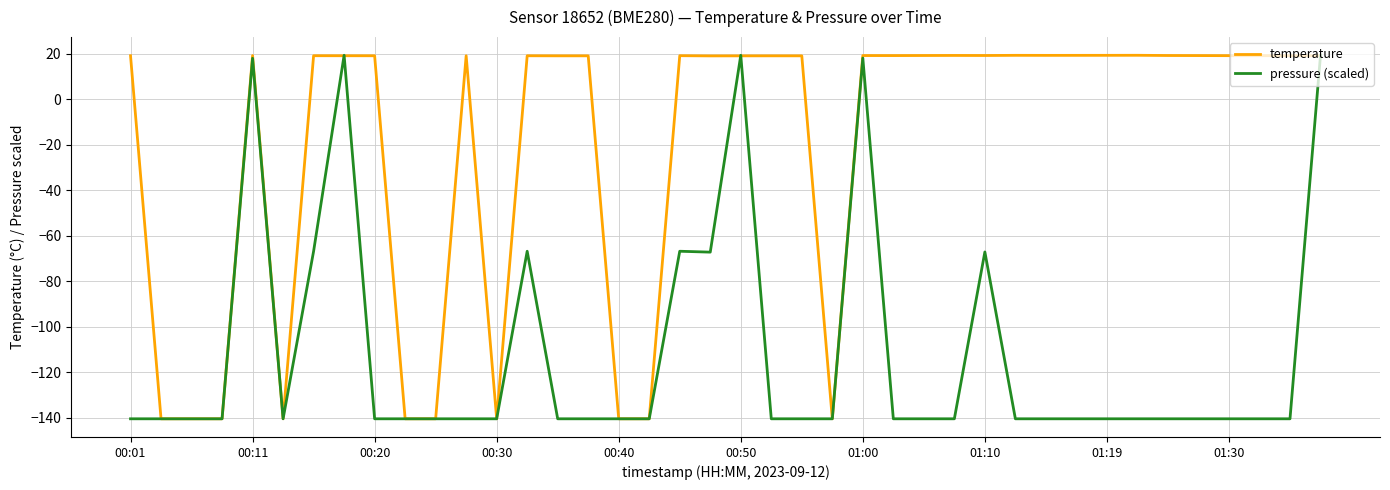

Rank the series by their average value, from highest to lowest.

temperature, pressure (scaled)